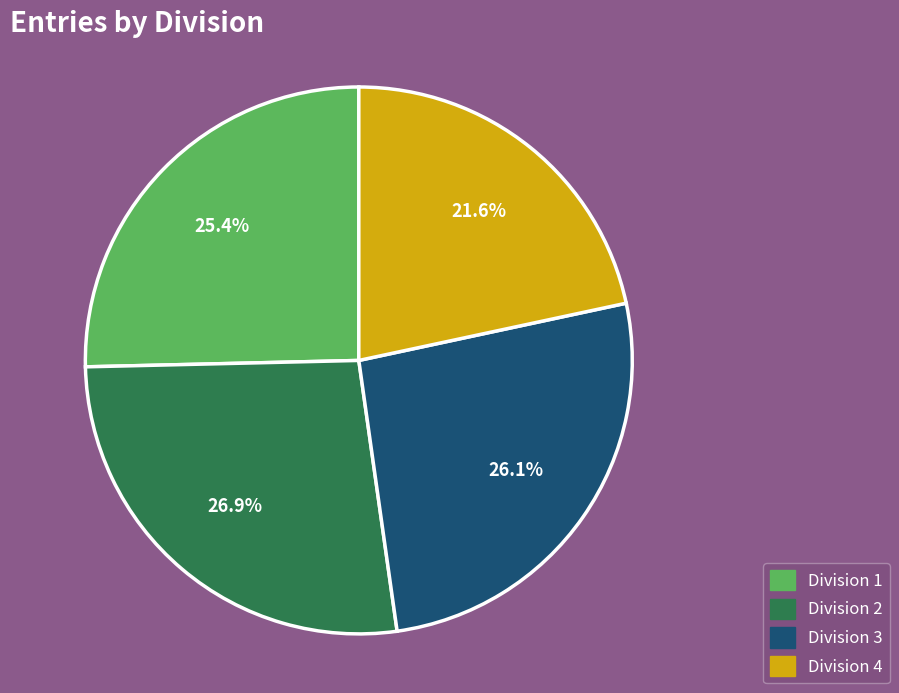

Is the sum of Division 1 and Division 4 greater than half?

No